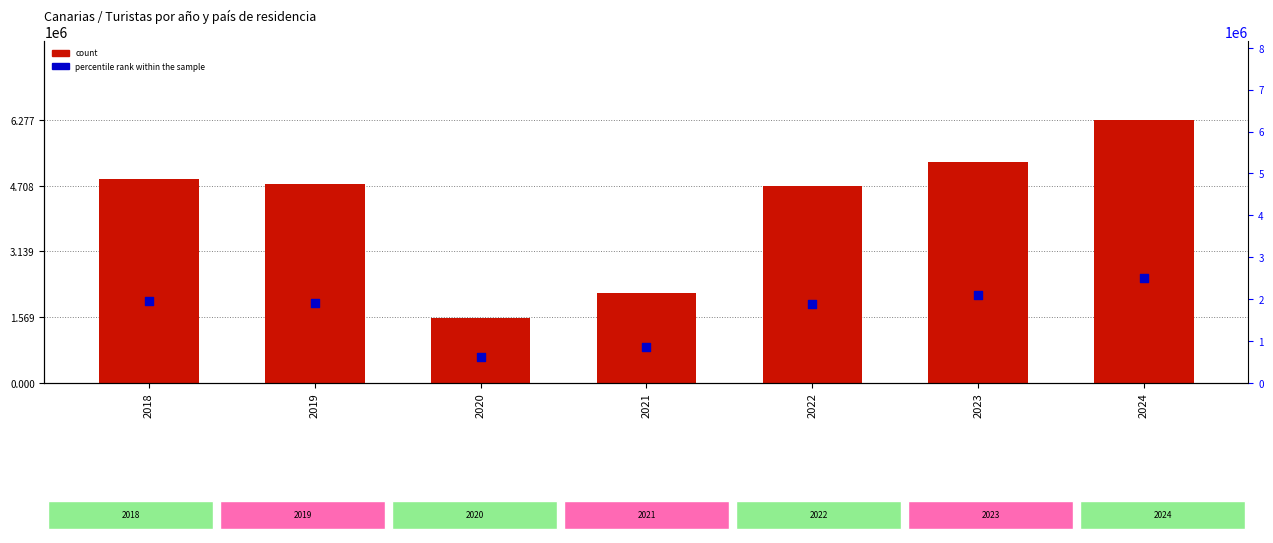

Which series contains the lowest Y value?

Alemania